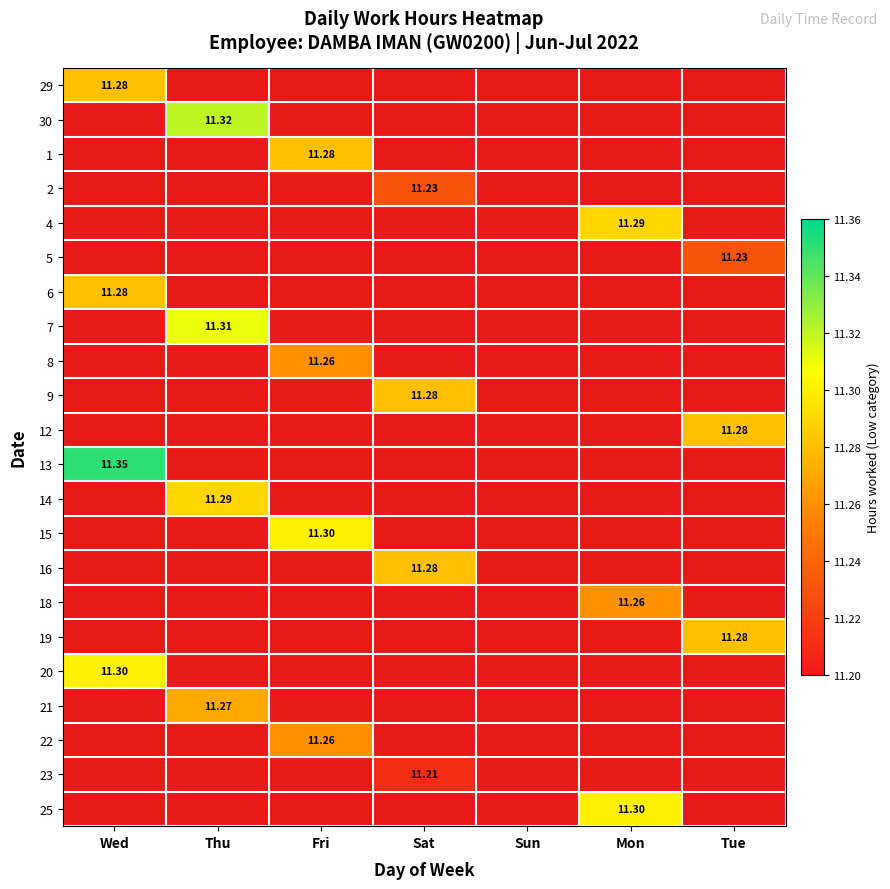

Is the value of 6 at Fri greater than the value of 20 at Wed?

No